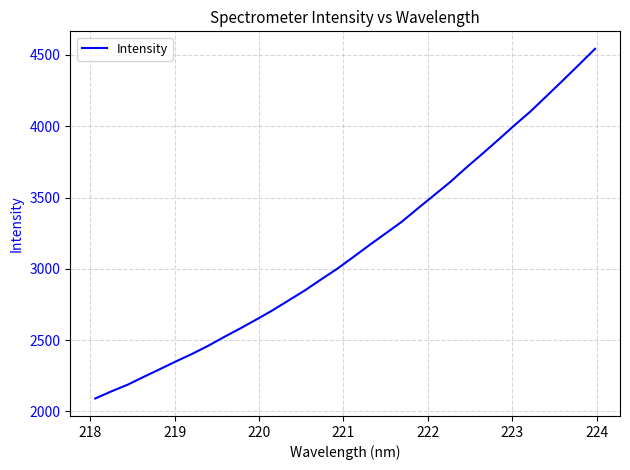

What is the minimum value shown in the chart?

2090.9